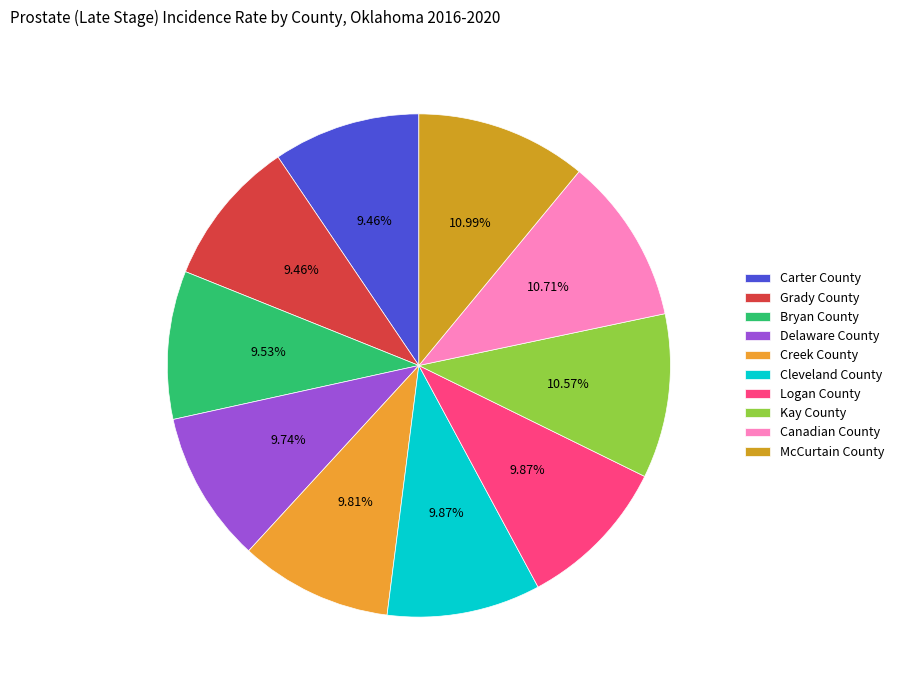

Combined, do Delaware County and Creek County account for over 50%?

No